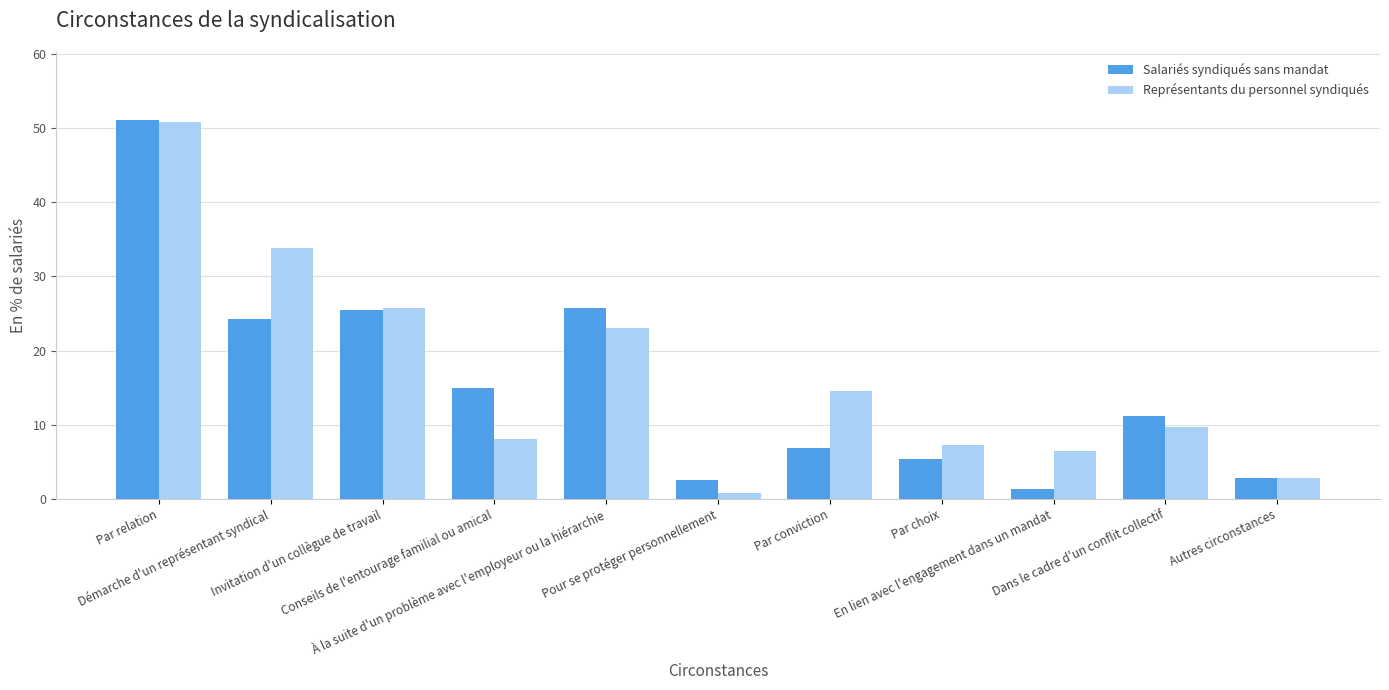

At which label does Salariés syndiqués sans mandat reach its minimum?

En lien avec l'engagement dans un mandat